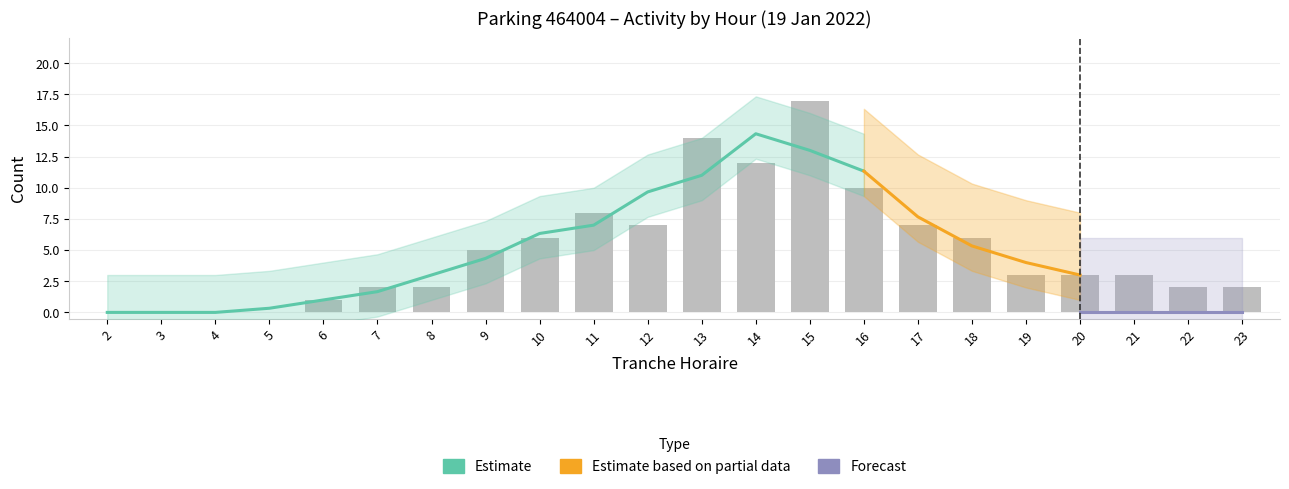

Which has a higher value, 21 or 6?

21